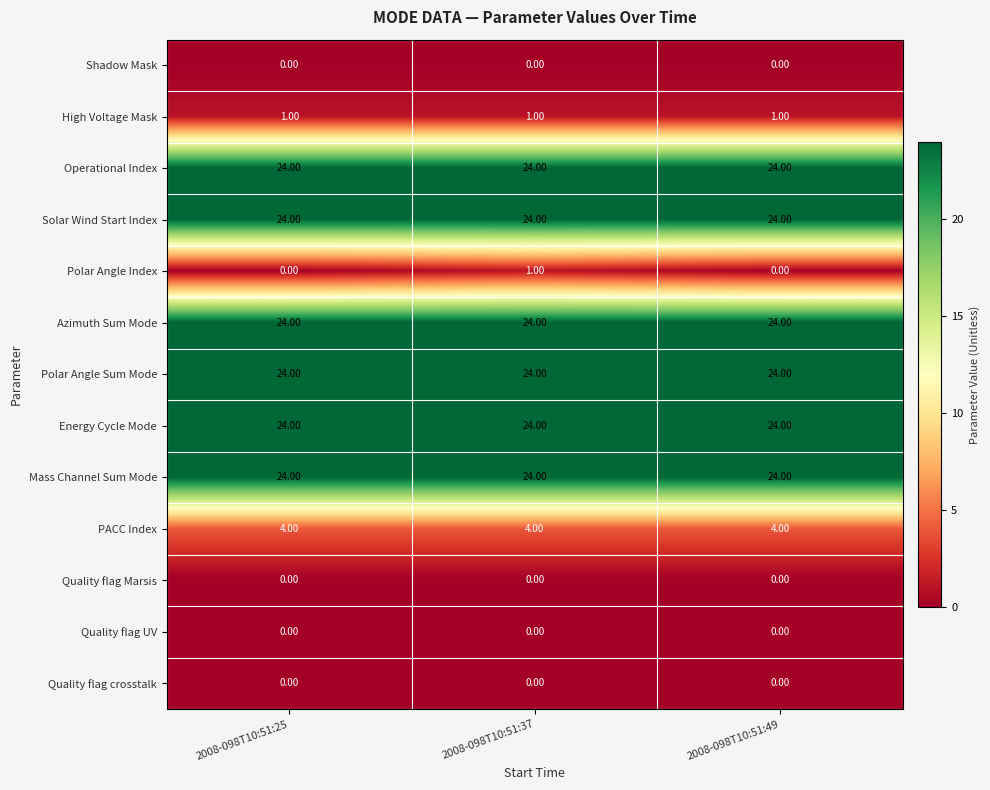

What is the spread (max minus min) of values at 2008-098T10:51:25?

24